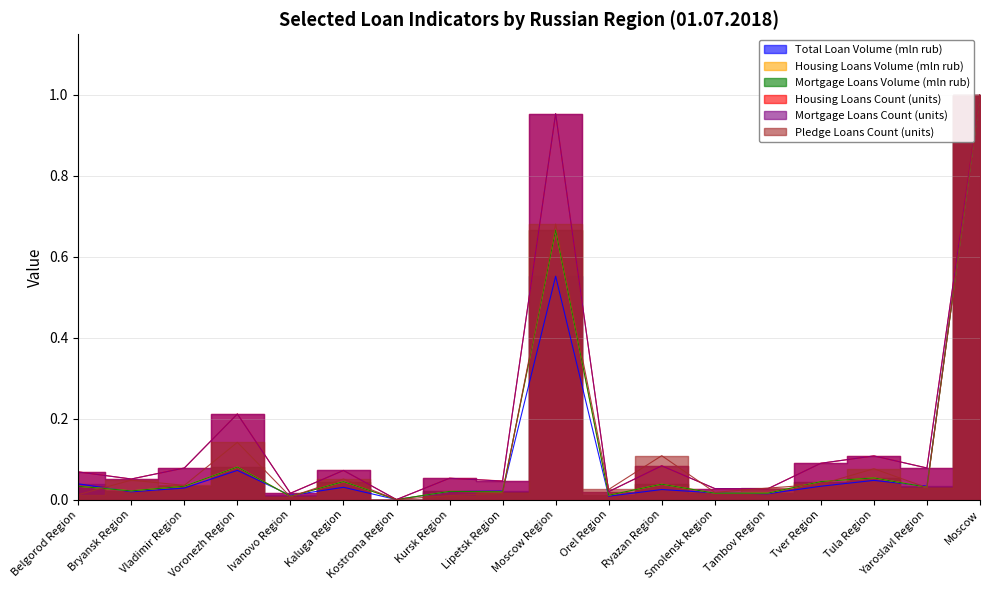

True or false: Total Loan Volume (mln rub) has a value of 0.0 at Belgorod Region.

True